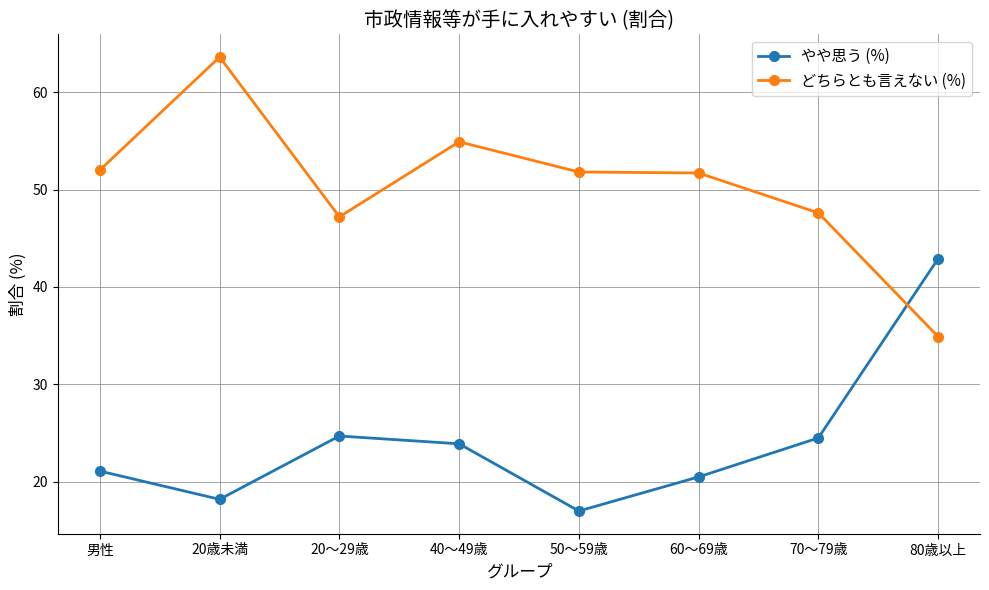

What is the total value across all series at 20歳未満?

81.8